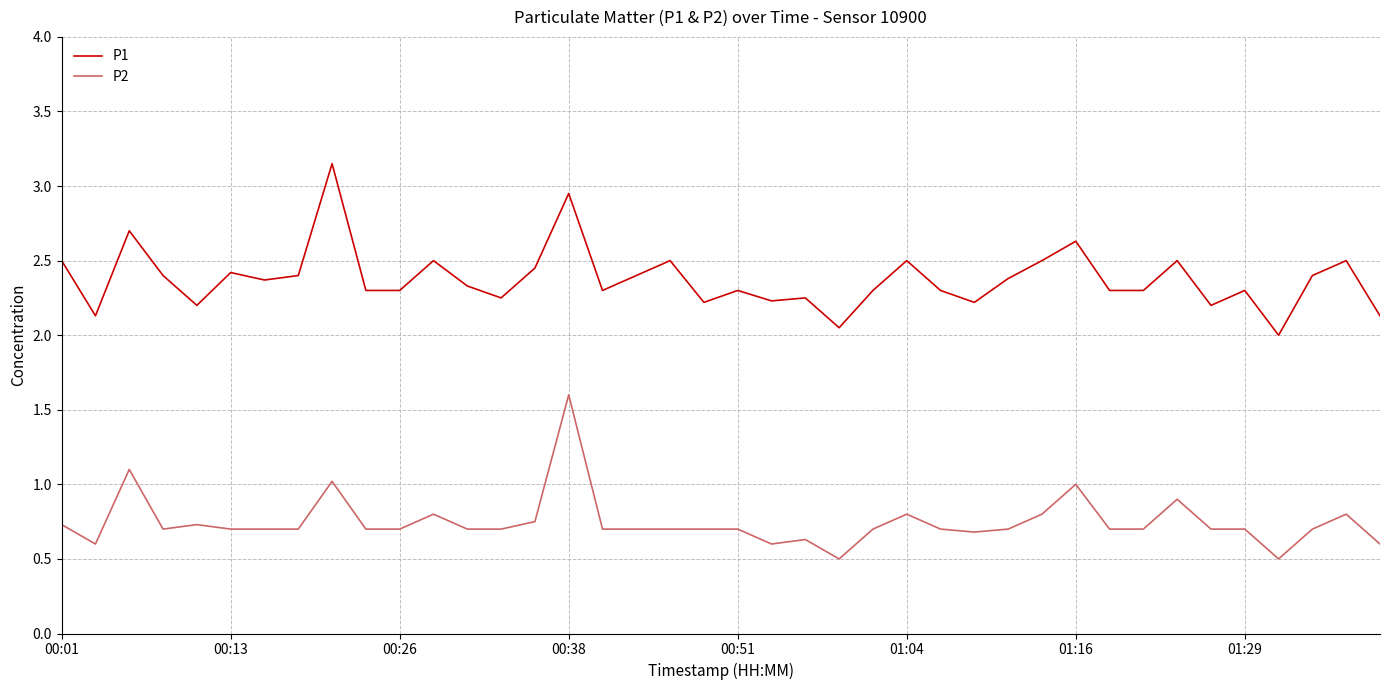

True or false: P2 and P1 cross at least once.

False